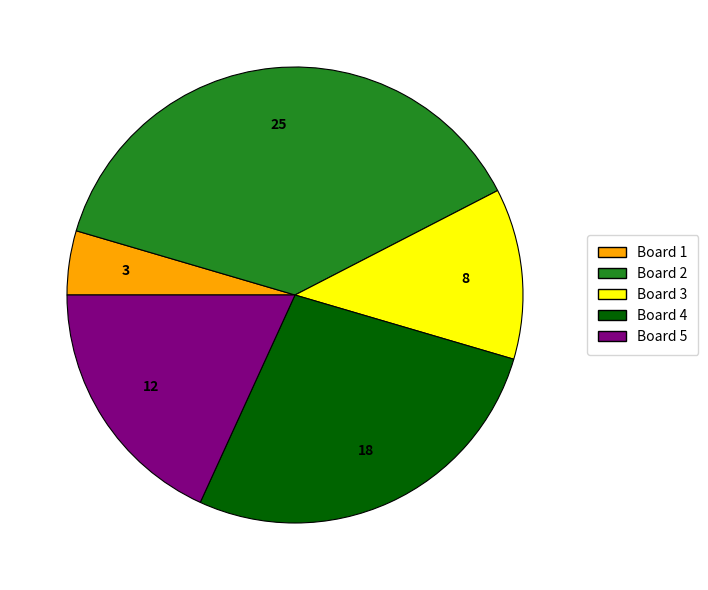

Is the sum of Board 5 and Board 2 greater than half?

Yes